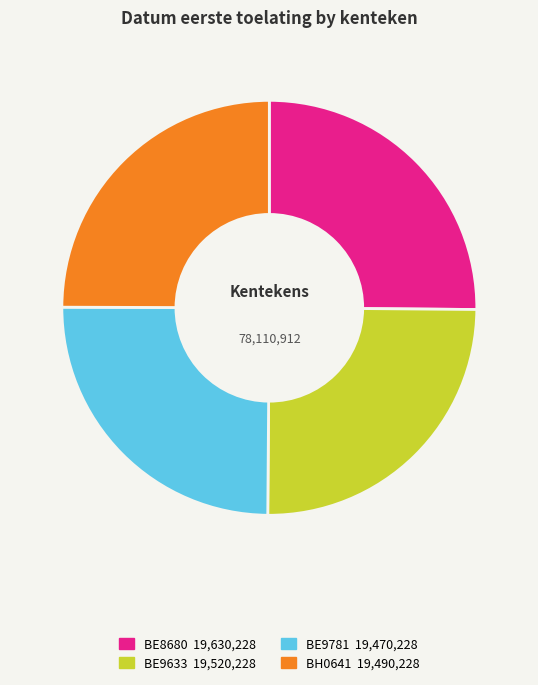

How many segments does this pie chart have?

4